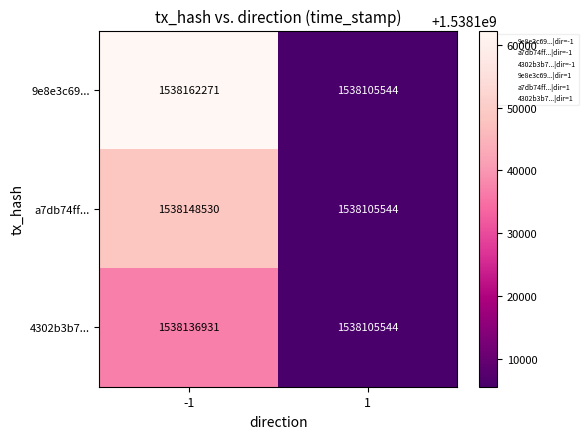

Which series has the largest range (max minus min)?

9e8e3c69...